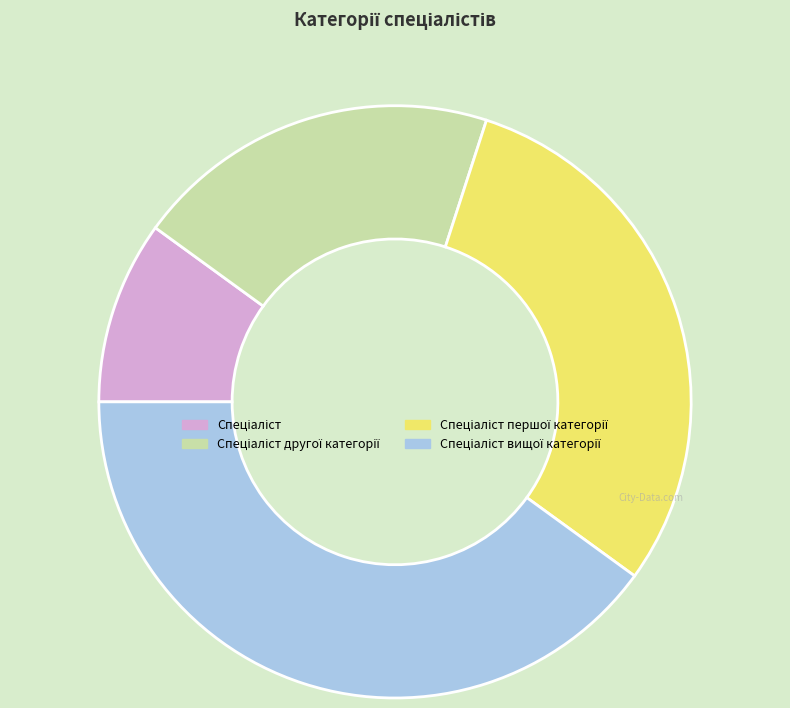

Is there a majority slice in this chart?

No